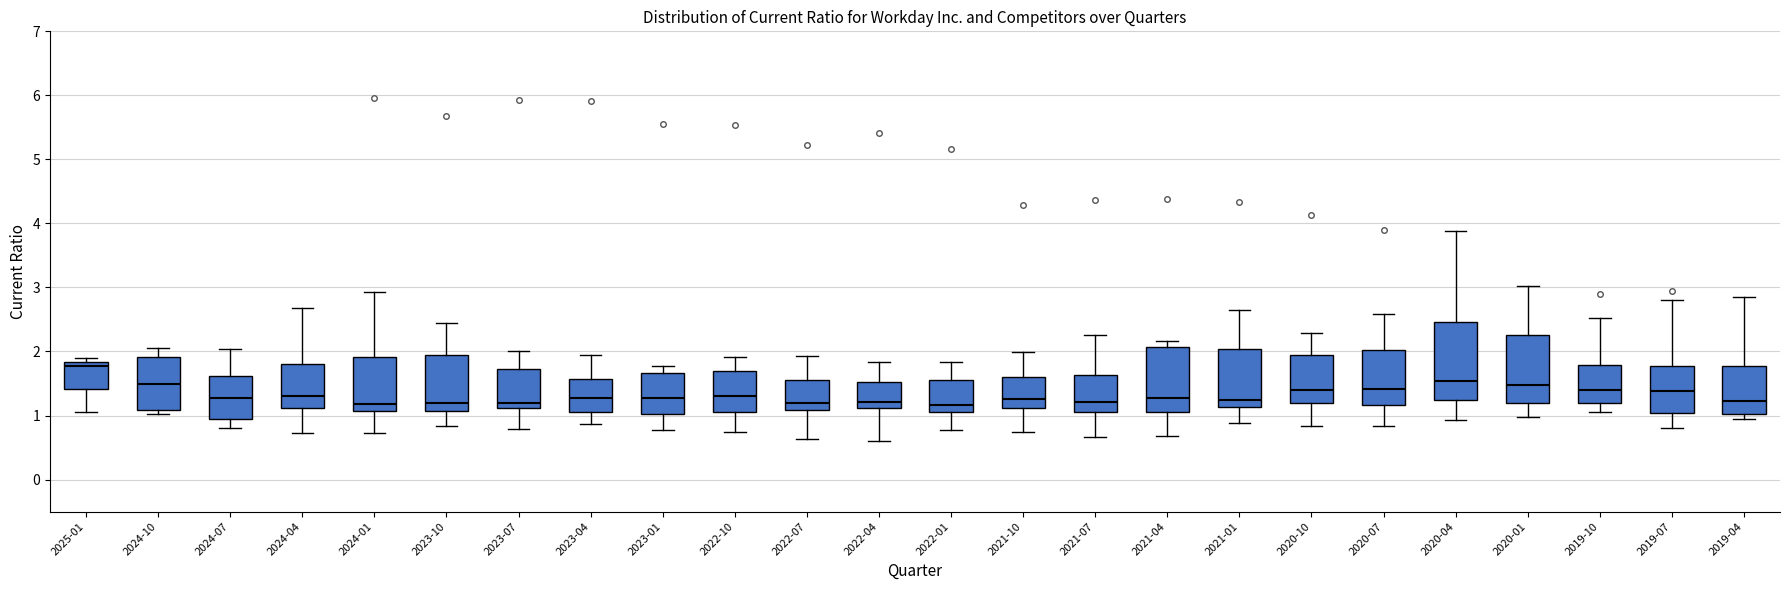

Reading left to right, read every box against the y-axis: the position of its median line, the range the box covers, and the ends of its whiskers. The values are not printed on the chart, so give them approximately, as read against the axis.

2025-01: median 1.8 (just below the box's upper edge), box 1.4 to 1.8, whiskers 1.1 to 1.9
2024-10: median 1.5, box 1.1 to 1.9, whiskers 1.0 to 2.1
2024-07: median 1.3, box 0.9 to 1.6, whiskers 0.8 to 2.0
2024-04: median 1.3, box 1.1 to 1.8, whiskers 0.7 to 2.7
2024-01: median 1.2, box 1.1 to 1.9, whiskers 0.7 to 2.9
2023-10: median 1.2, box 1.1 to 2.0, whiskers 0.8 to 2.5
2023-07: median 1.2, box 1.1 to 1.7, whiskers 0.8 to 2.0
2023-04: median 1.3, box 1.1 to 1.6, whiskers 0.9 to 2.0
2023-01: median 1.3, box 1.0 to 1.7, whiskers 0.8 to 1.8
2022-10: median 1.3, box 1.1 to 1.7, whiskers 0.7 to 1.9
2022-07: median 1.2, box 1.1 to 1.6, whiskers 0.6 to 1.9
2022-04: median 1.2, box 1.1 to 1.5, whiskers 0.6 to 1.8
2022-01: median 1.2, box 1.1 to 1.6, whiskers 0.8 to 1.8
2021-10: median 1.3, box 1.1 to 1.6, whiskers 0.7 to 2.0
2021-07: median 1.2, box 1.0 to 1.6, whiskers 0.7 to 2.3
2021-04: median 1.3, box 1.1 to 2.1, whiskers 0.7 to 2.2
2021-01: median 1.3, box 1.1 to 2.0, whiskers 0.9 to 2.7
2020-10: median 1.4, box 1.2 to 1.9, whiskers 0.8 to 2.3
2020-07: median 1.4, box 1.2 to 2.0, whiskers 0.8 to 2.6
2020-04: median 1.5, box 1.2 to 2.5, whiskers 0.9 to 3.9
2020-01: median 1.5, box 1.2 to 2.3, whiskers 1.0 to 3.0
2019-10: median 1.4, box 1.2 to 1.8, whiskers 1.1 to 2.5
2019-07: median 1.4, box 1.0 to 1.8, whiskers 0.8 to 2.8
2019-04: median 1.2, box 1.0 to 1.8, whiskers 1.0 (just below the box's lower edge) to 2.9